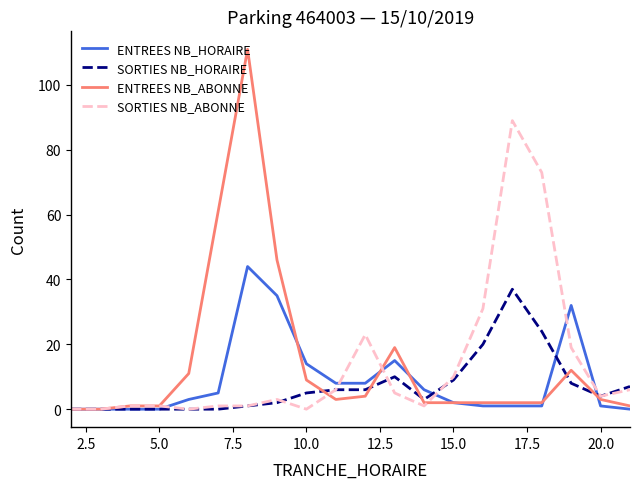

What is the maximum value for ENTREES NB_HORAIRE?

44